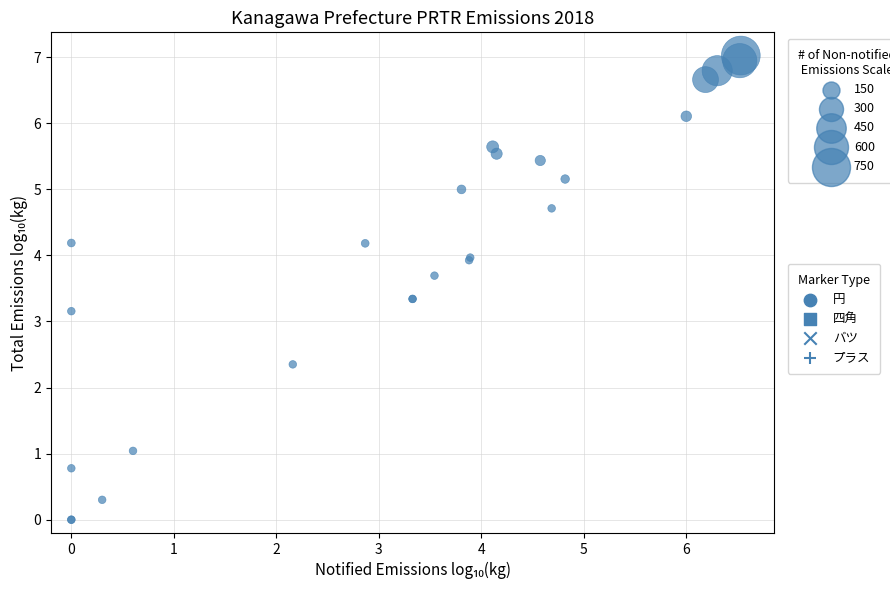

What Y value in the scatter plot is closest to 3?

3.2